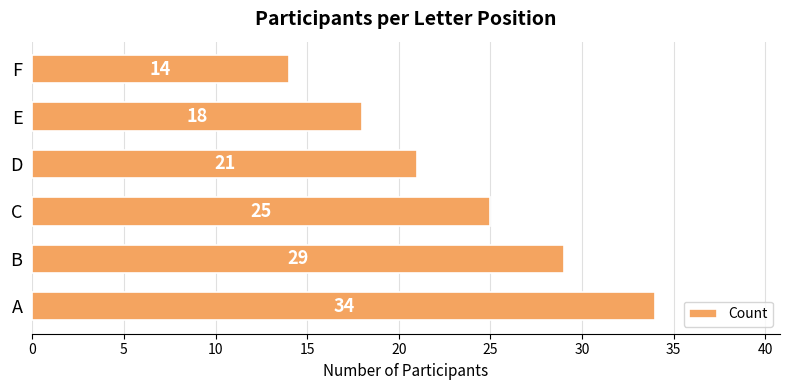

Rank the categories by value from highest to lowest.

A, B, C, D, E, F